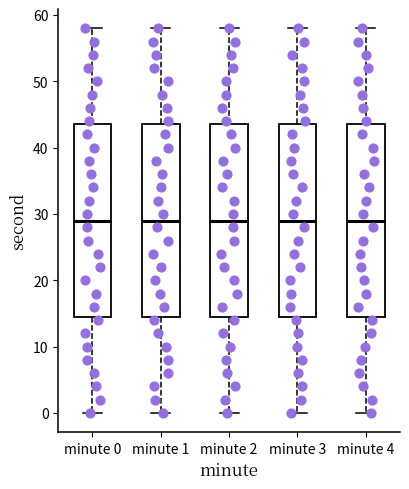

Reading left to right, read every box against the y-axis: the position of its median line, the range the box covers, and the ends of its whiskers. The values are not printed on the chart, so give them approximately, as read against the axis.

minute 0: median 29, box 15 to 44, whiskers 0 to 58
minute 1: median 29, box 15 to 44, whiskers 0 to 58
minute 2: median 29, box 15 to 44, whiskers 0 to 58
minute 3: median 29, box 15 to 44, whiskers 0 to 58
minute 4: median 29, box 15 to 44, whiskers 0 to 58